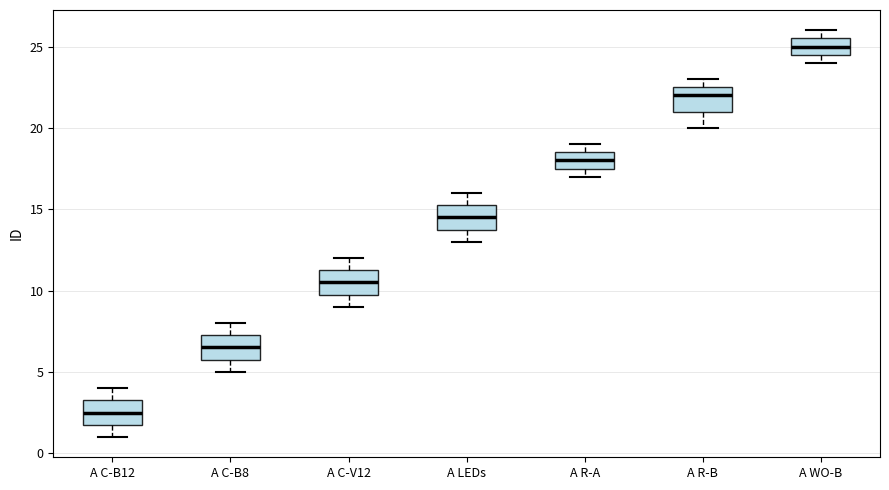

Where does the median line of the box for A C-B12 sit on the y-axis? The values are not printed on the chart, so give them approximately, as read against the axis.

2.5